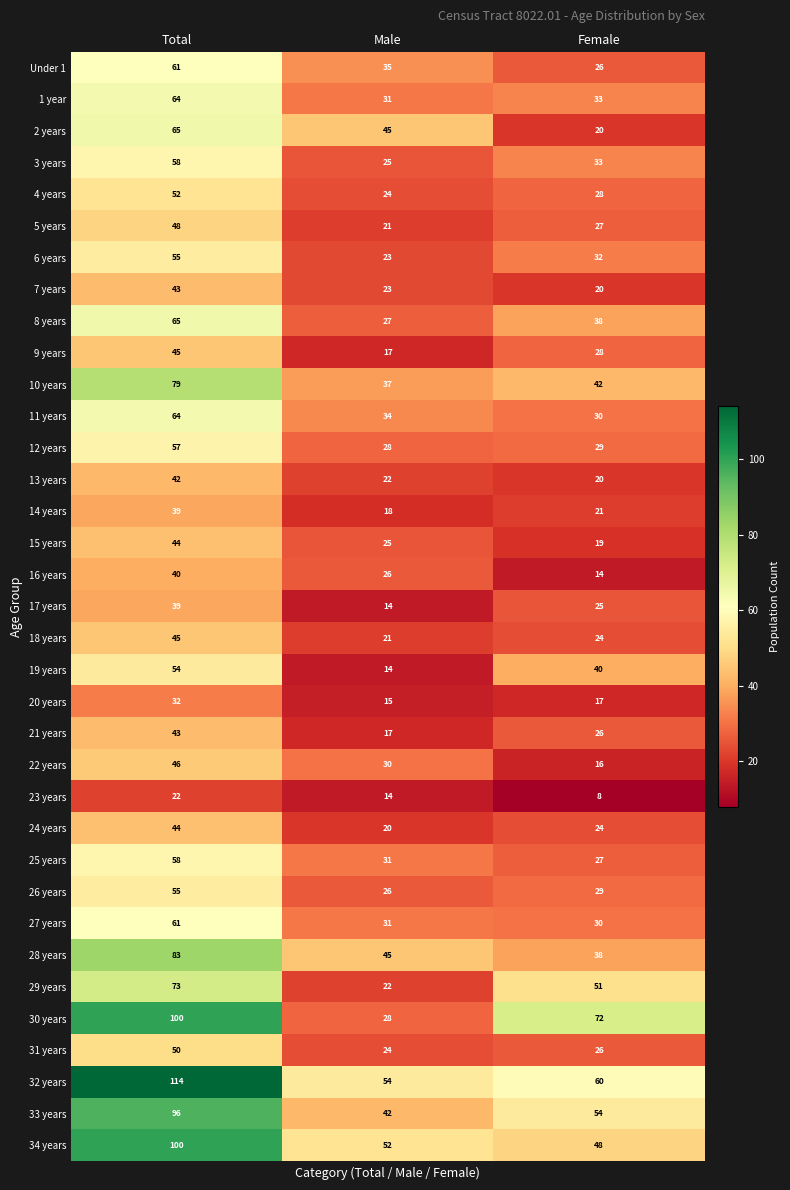

Which series has the widest spread of values?

30 years